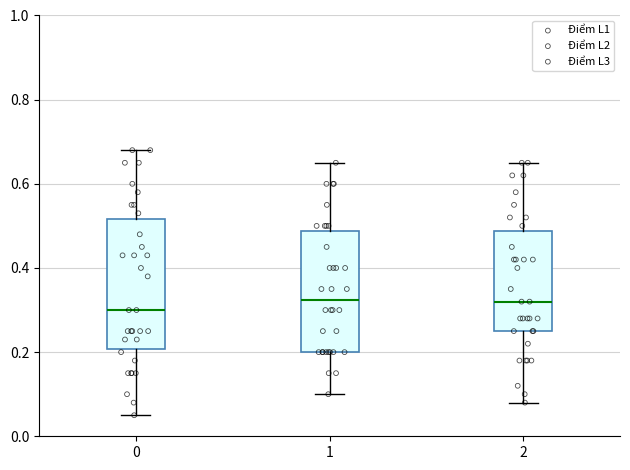

Which box is the tallest, from its lower edge to its upper edge?

0